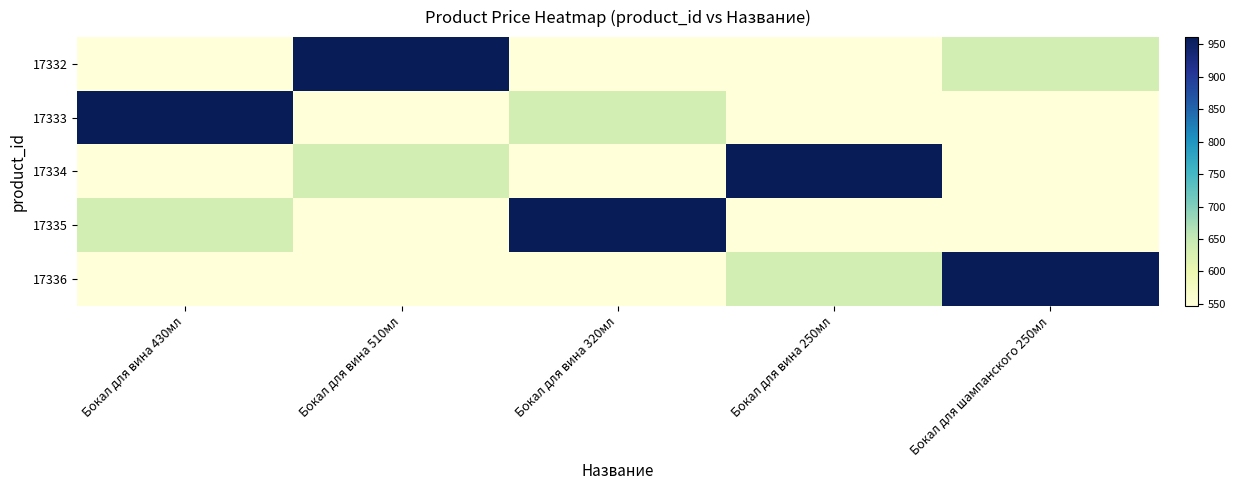

Which series has the largest total across all categories?

17332